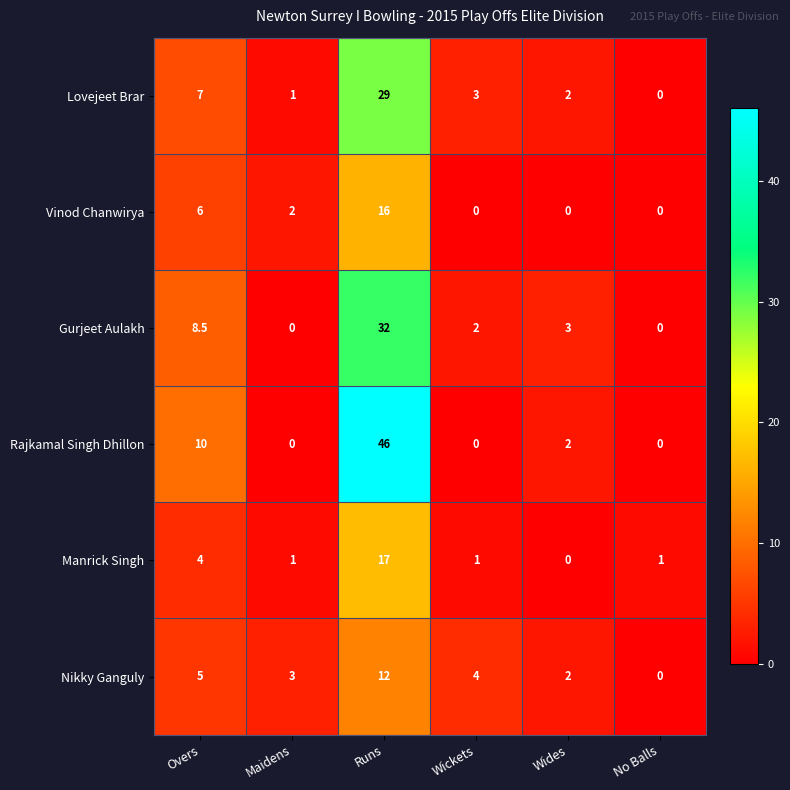

Where does the Rajkamal Singh Dhillon series first go above 2?

Overs